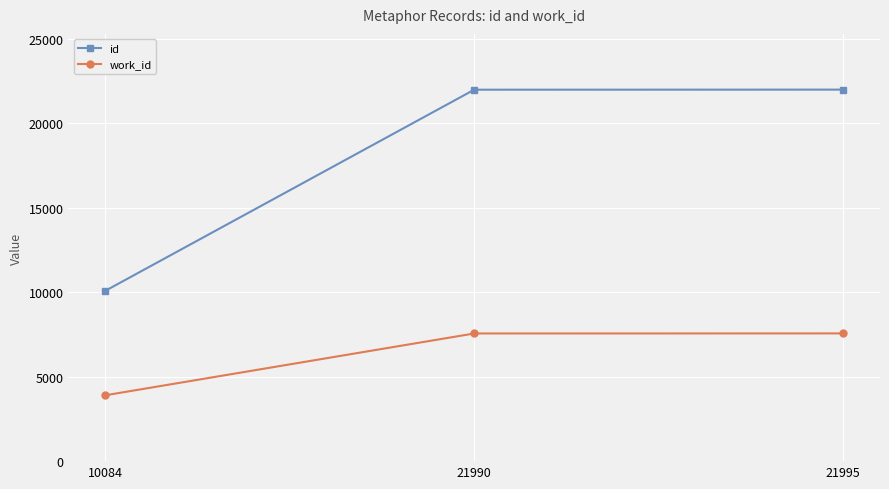

Which category has the lowest value across all series?

10084